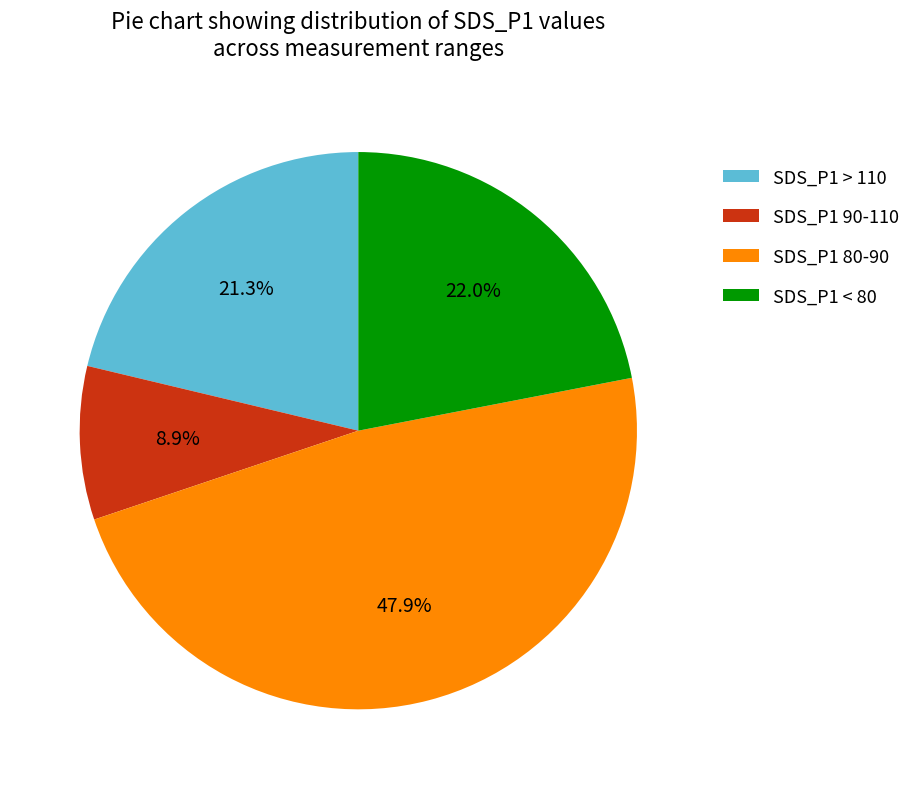

What is the smallest slice in the pie chart?

SDS_P1 90-110